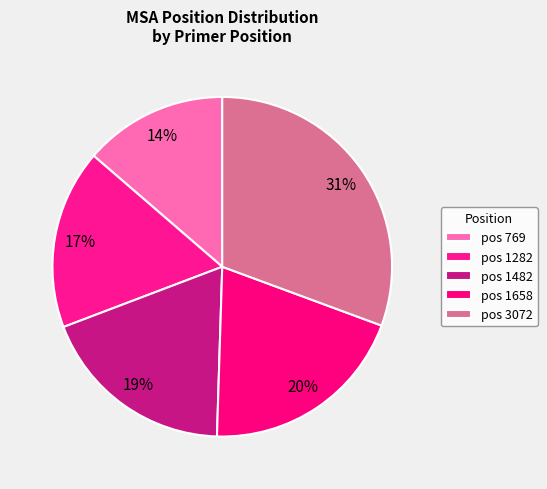

How many segments does this pie chart have?

5